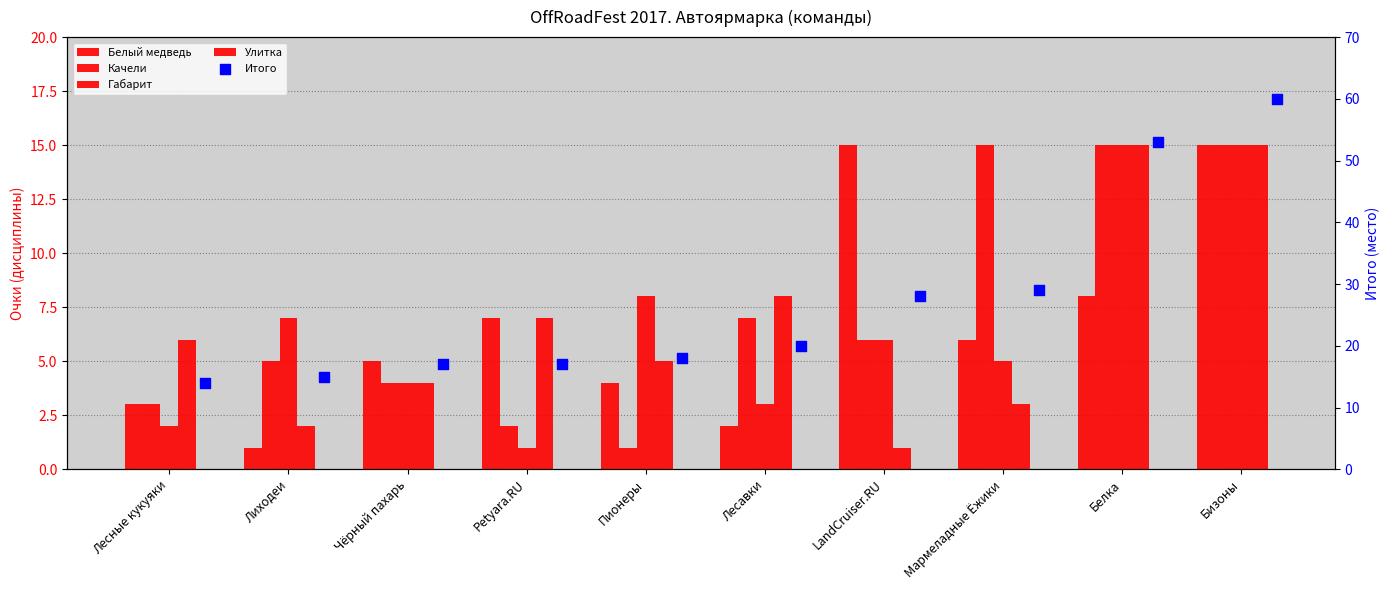

Which series contains the lowest Y value?

Белый медведь